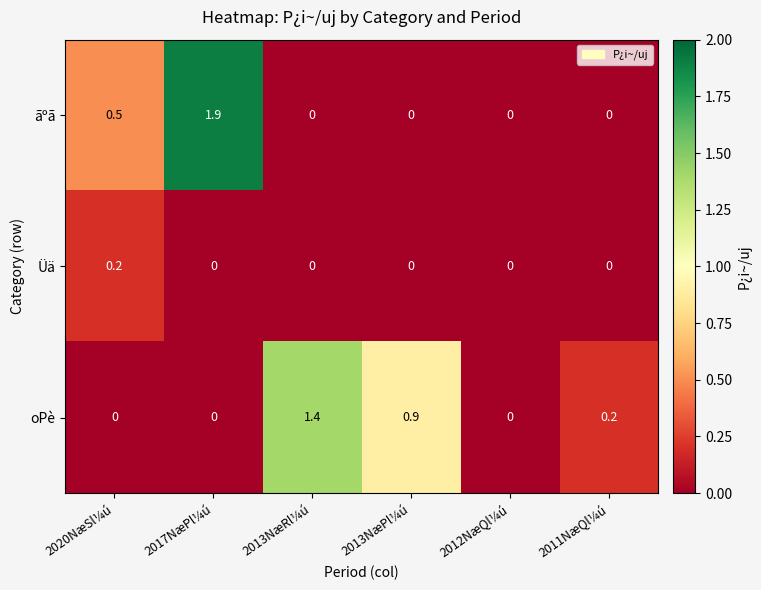

What is the total value across all series at 2020NæSl¼ú?

0.7